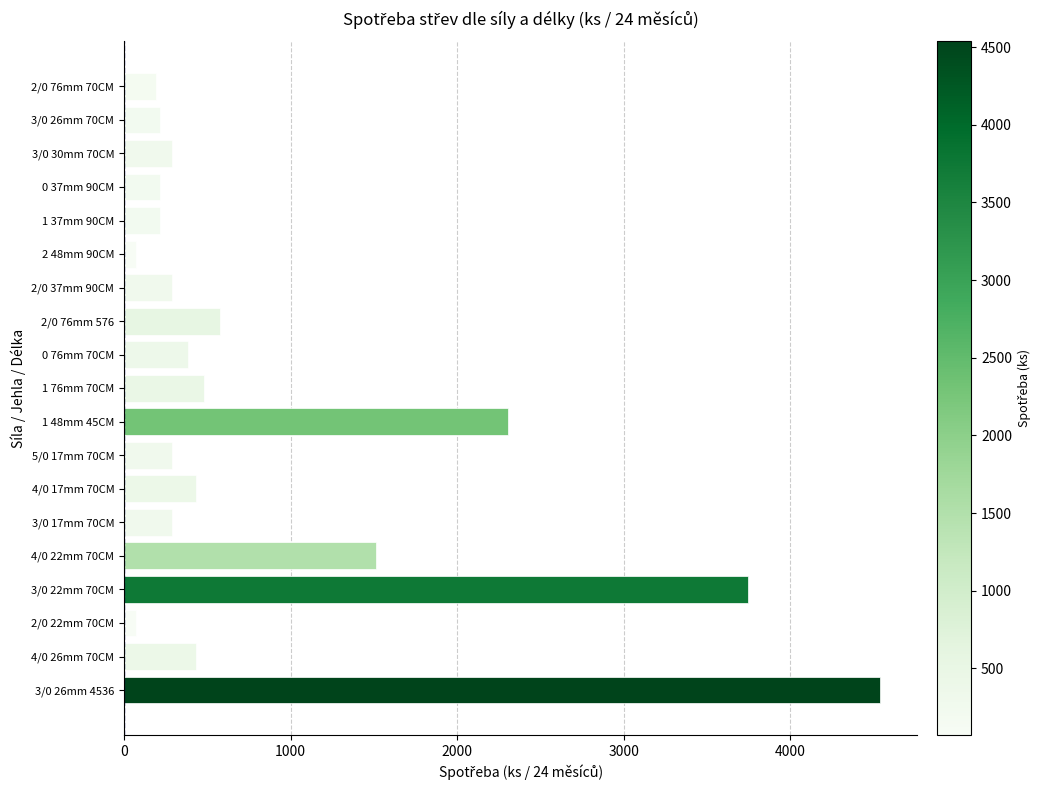

What is the value of the 3rd bar from the top?

288